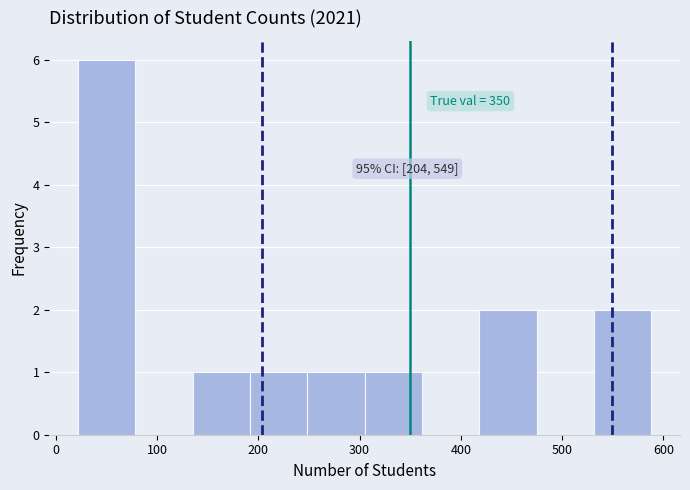

Which range on the x-axis has the tallest bar?

20 to 80